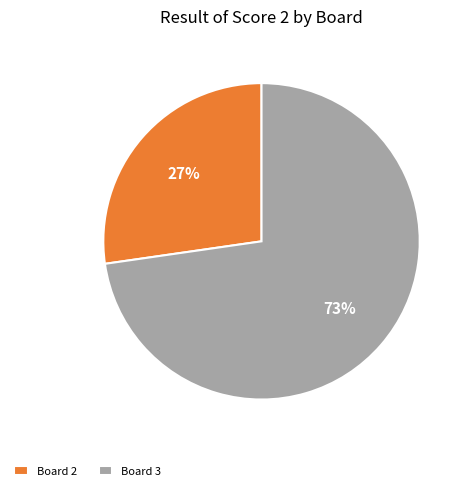

Count the number of slices in the pie.

2